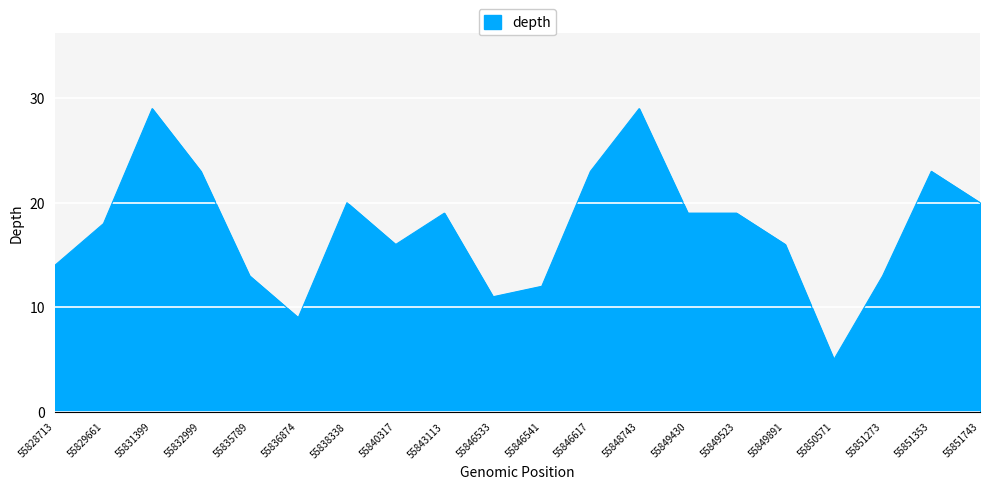

What is the greatest value displayed?

29